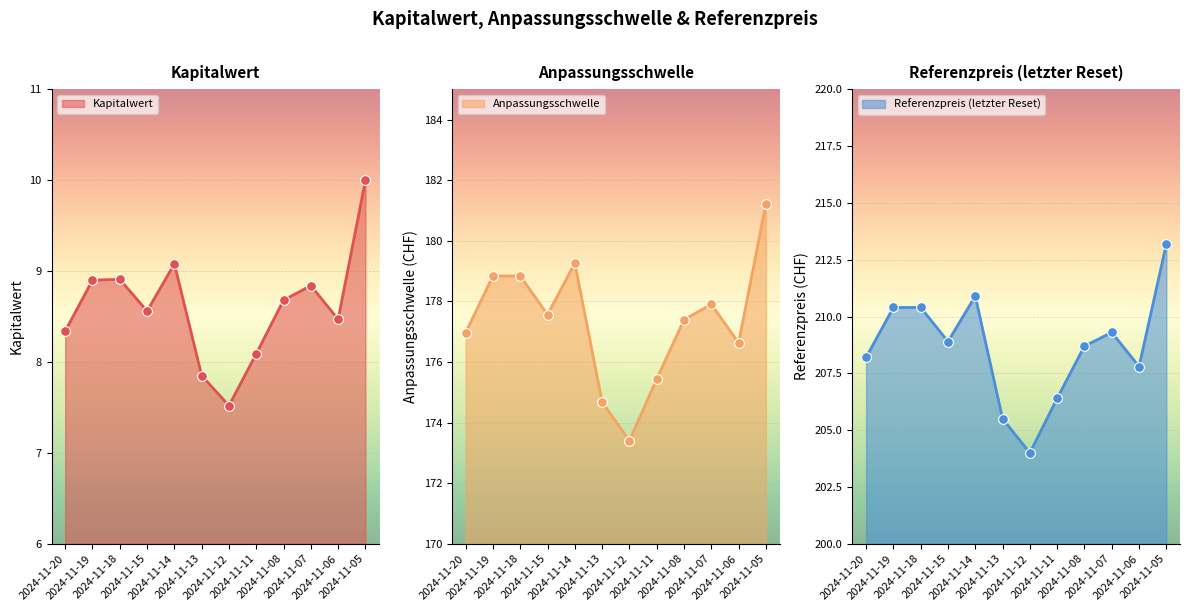

At which category is the sum across all series the highest?

2024-11-05